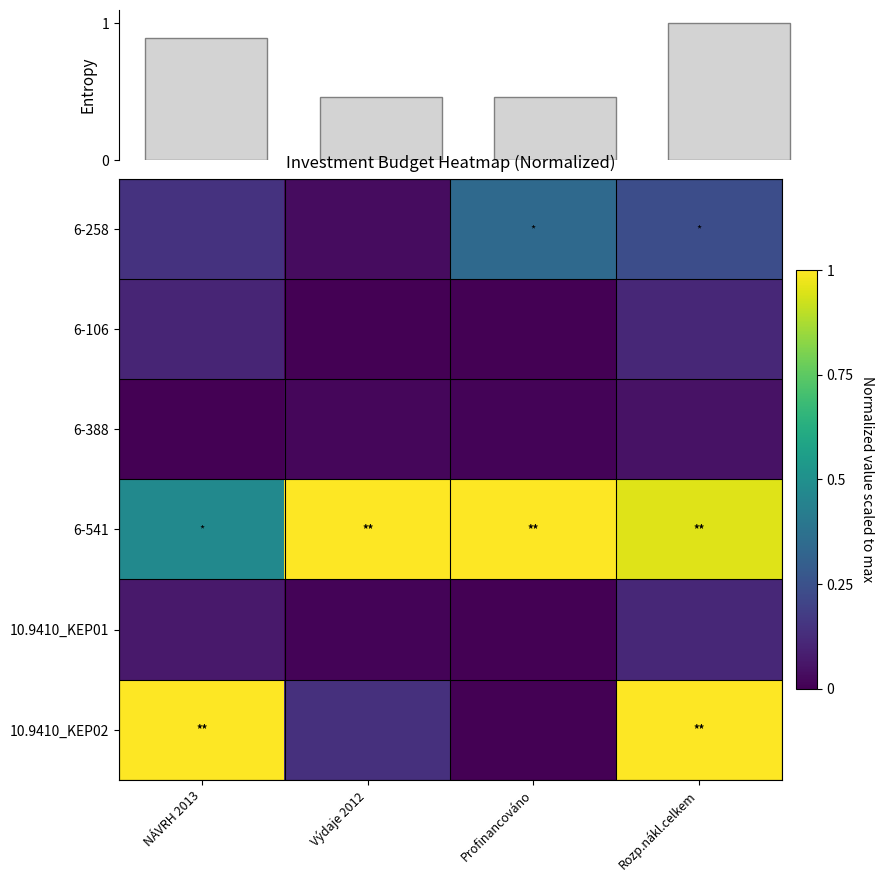

Reading left to right, extract all data points from this chart.

6-258: NÁVRH 2013=0.1	Výdaje 2012=0.0	Profinancováno=0.3	Rozp.nákl.celkem=0.2
6-106: NÁVRH 2013=0.1	Výdaje 2012=0.0	Profinancováno=0.0	Rozp.nákl.celkem=0.1
6-388: NÁVRH 2013=0.0	Výdaje 2012=0.0	Profinancováno=0.0	Rozp.nákl.celkem=0.0
6-541: NÁVRH 2013=0.5	Výdaje 2012=1.0	Profinancováno=1.0	Rozp.nákl.celkem=1.0
10.9410_KEP01: NÁVRH 2013=0.1	Výdaje 2012=0.0	Profinancováno=0.0	Rozp.nákl.celkem=0.1
10.9410_KEP02: NÁVRH 2013=1.0	Výdaje 2012=0.1	Profinancováno=0.0	Rozp.nákl.celkem=1.0